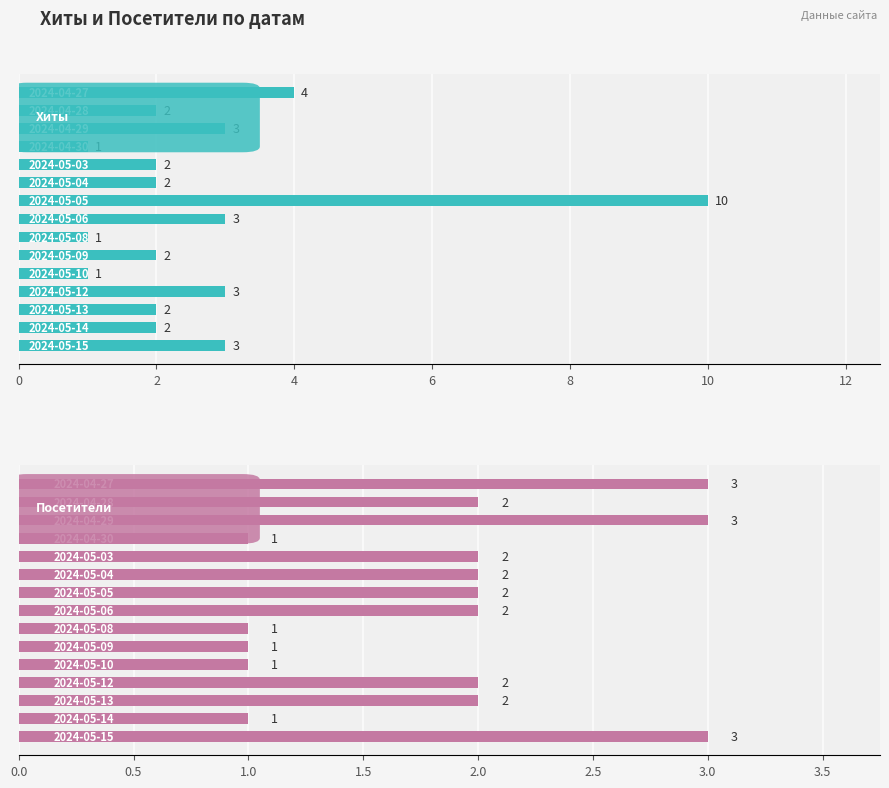

What are all the series names shown in the legend?

Хиты, Посетители